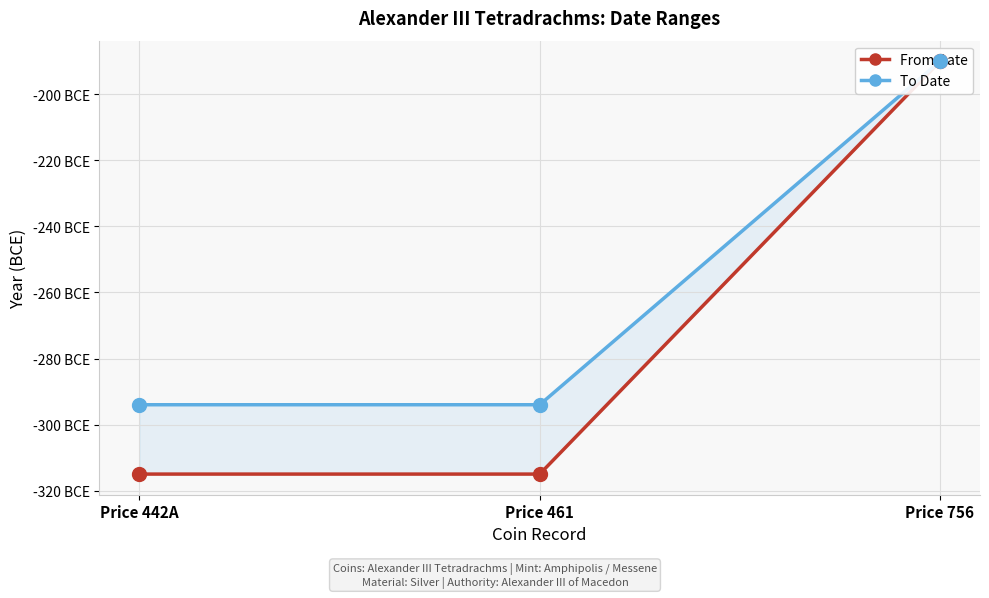

Rank the categories by To Date value from highest to lowest.

Price 756, Price 442A, Price 461